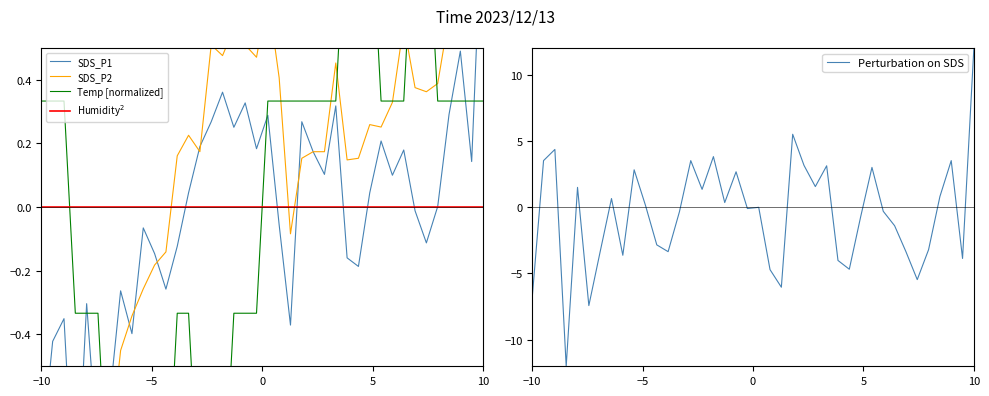

How many data points in Perturbation on SDS are less than 0?

21